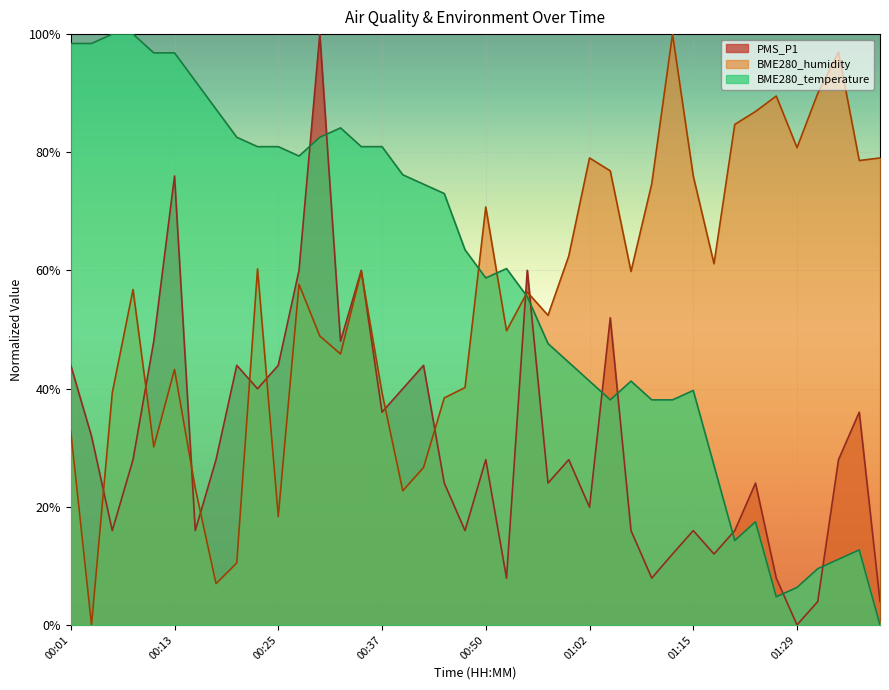

List the labels in order of BME280_temperature value, largest first.

00:05, 00:08, 00:01, 00:03, 00:10, 00:13, 00:15, 00:18, 00:32, 00:20, 00:30, 00:23, 00:25, 00:35, 00:37, 00:27, 00:40, 00:42, 00:44, 00:47, 00:52, 00:50, 00:55, 00:57, 01:00, 01:02, 01:07, 01:15, 01:04, 01:10, 01:12, 01:18, 01:23, 01:20, 01:36, 01:34, 01:31, 01:29, 01:26, 01:38